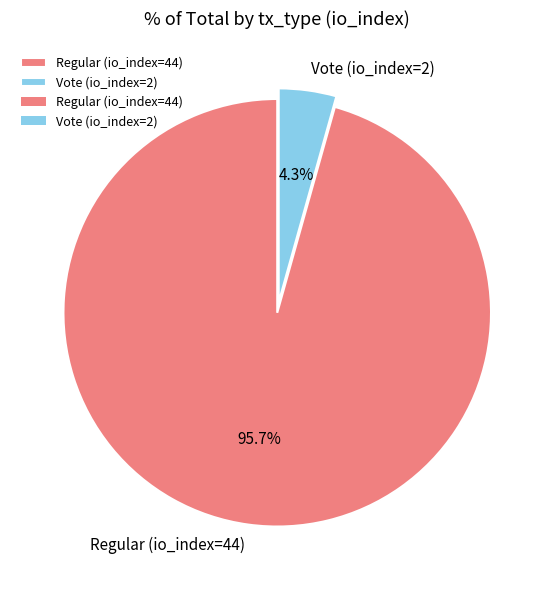

To the nearest percent, what is the average slice percentage?

50%